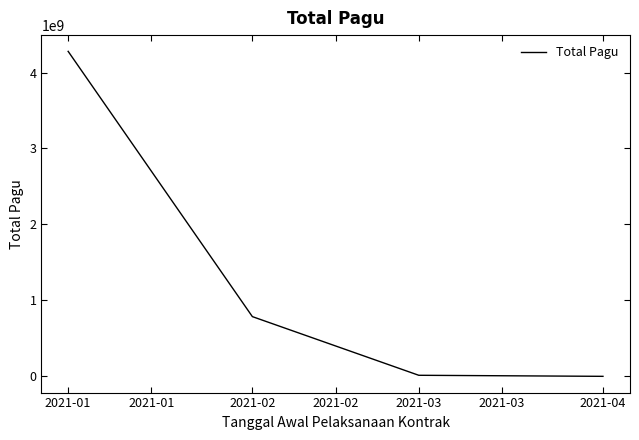

Where is the data nearest to the value 2139645956?

2021-02